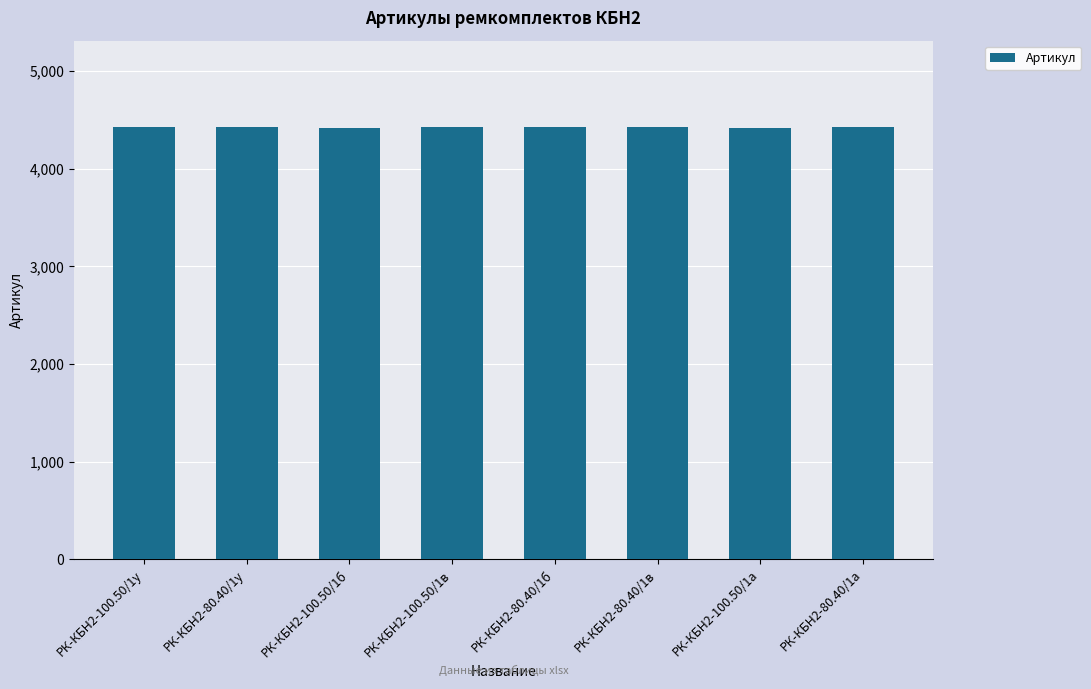

What is the sum of the values at РК-КБН2-80.40/1у and РК-КБН2-100.50/1б?

8850